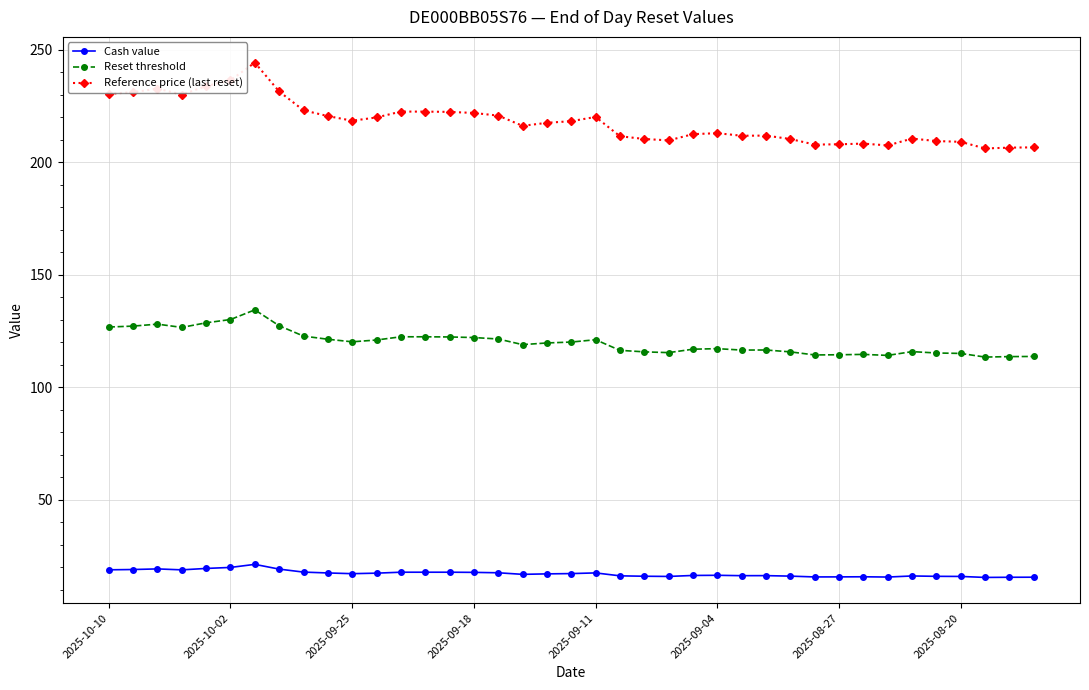

Which series has the widest spread of values?

Reference price (last reset)